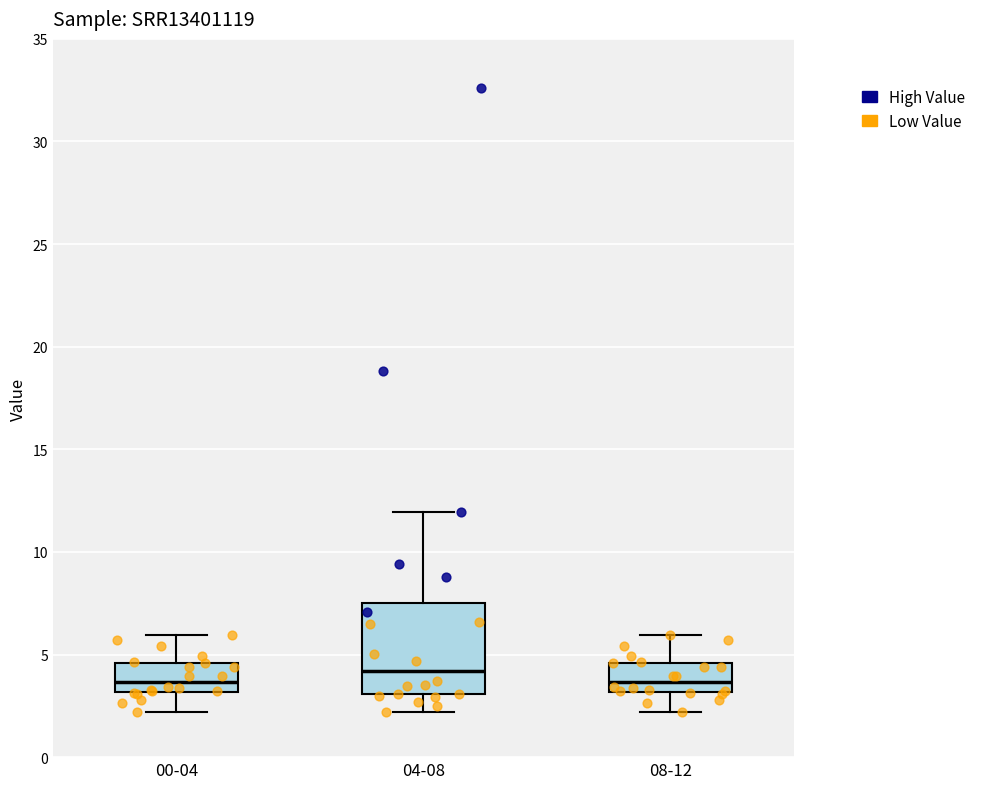

Comparing the boxes themselves (not the whiskers), which one is the tallest?

04-08